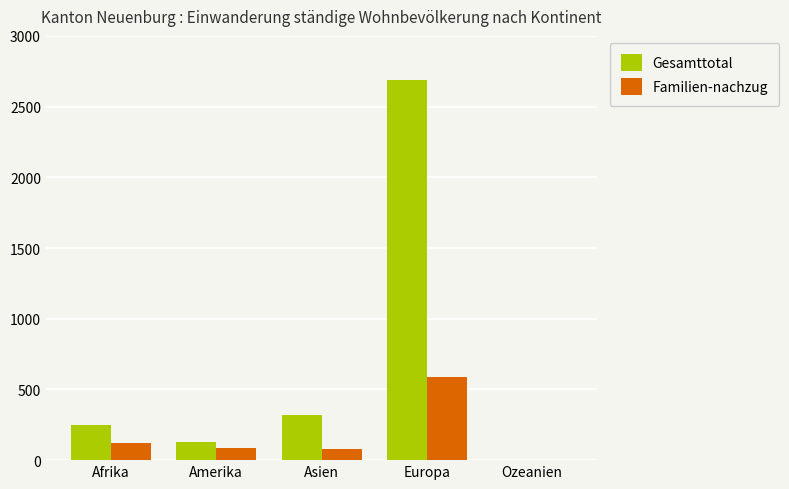

What is the difference between the Familien-nachzug values at Afrika and Asien?

41